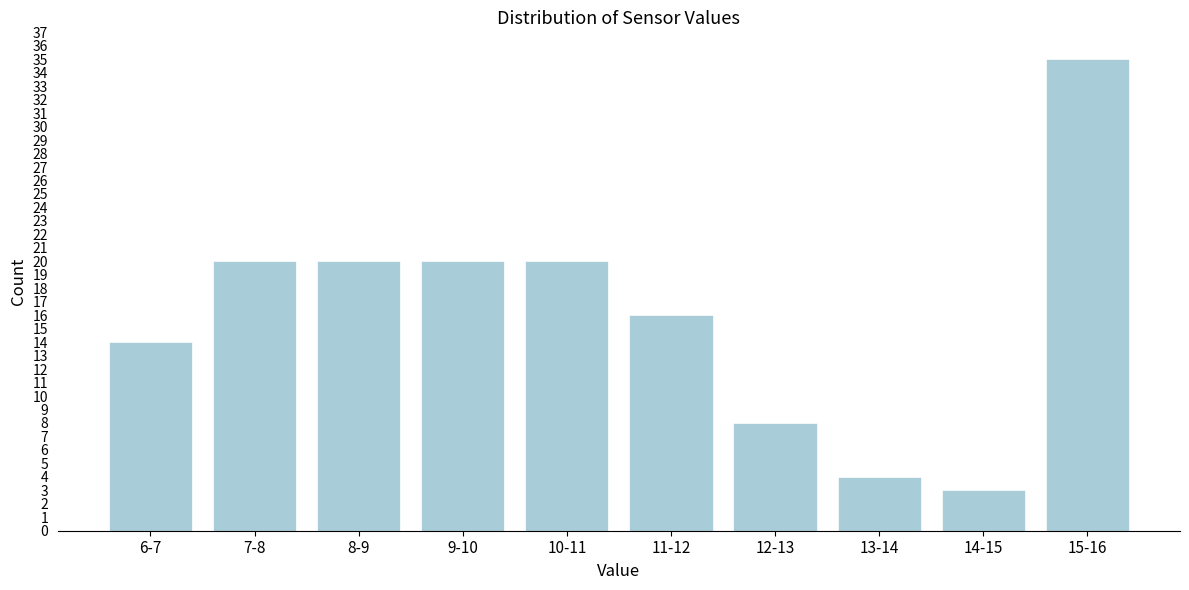

Reading right to left, extract all data points from this chart.

35	3	4	8	16	20	20	20	20	14